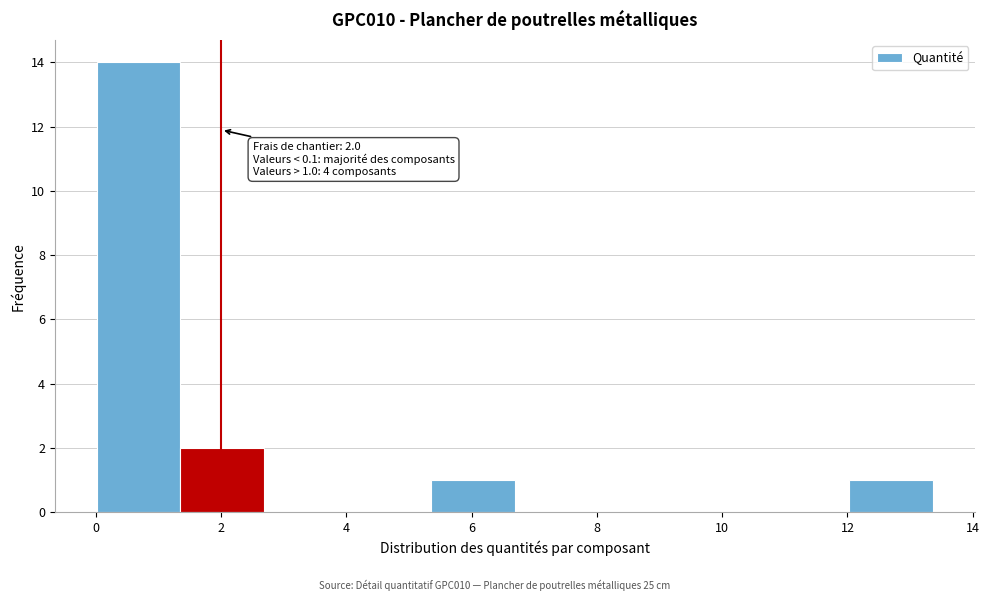

Which range on the x-axis has the tallest bar?

0.0 to 1.4